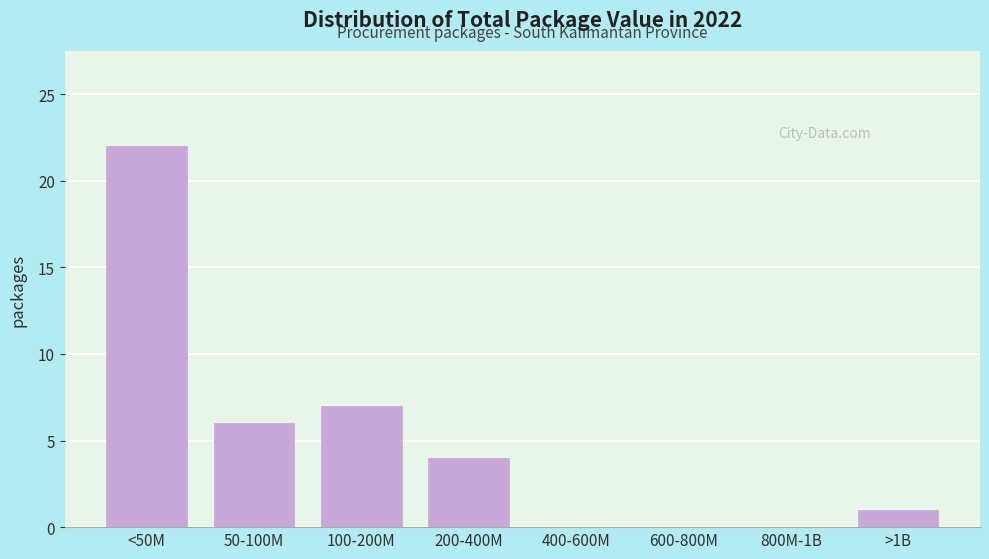

Reading left to right, transcribe all the data shown in this chart.

<50M=22	50-100M=6	100-200M=7	200-400M=4	400-600M=0	600-800M=0	800M-1B=0	>1B=1